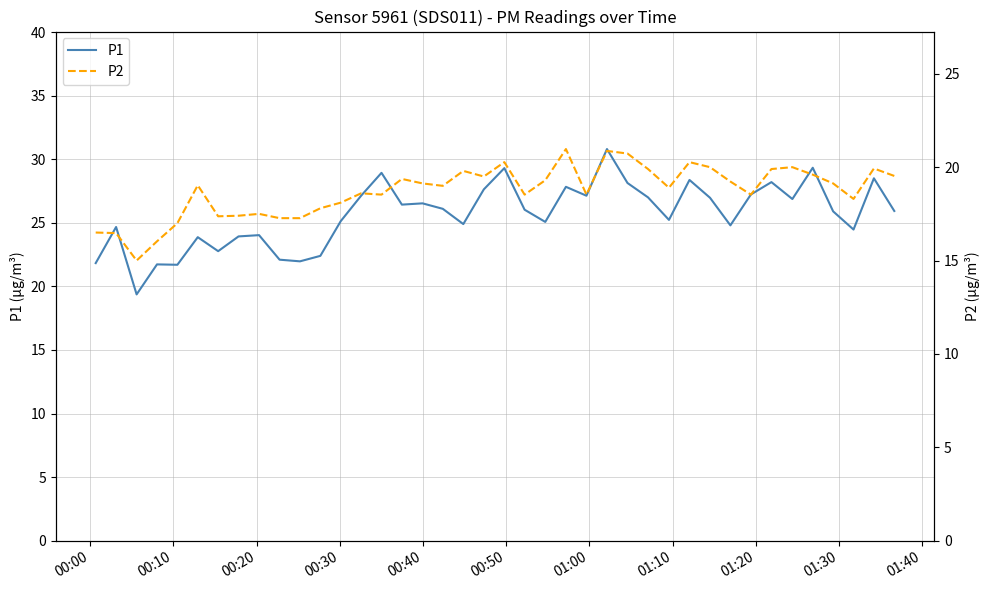

What are all the series names shown in the legend?

P1, P2